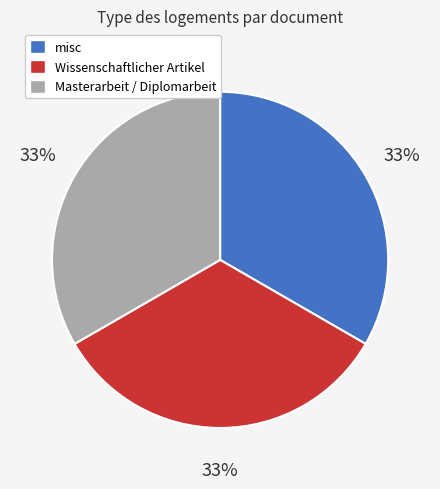

To the nearest percent, what is the average slice percentage?

33%